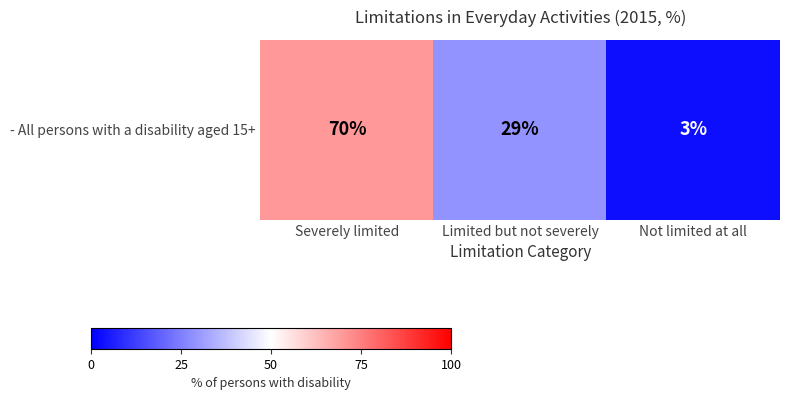

What is the greatest value displayed?

70